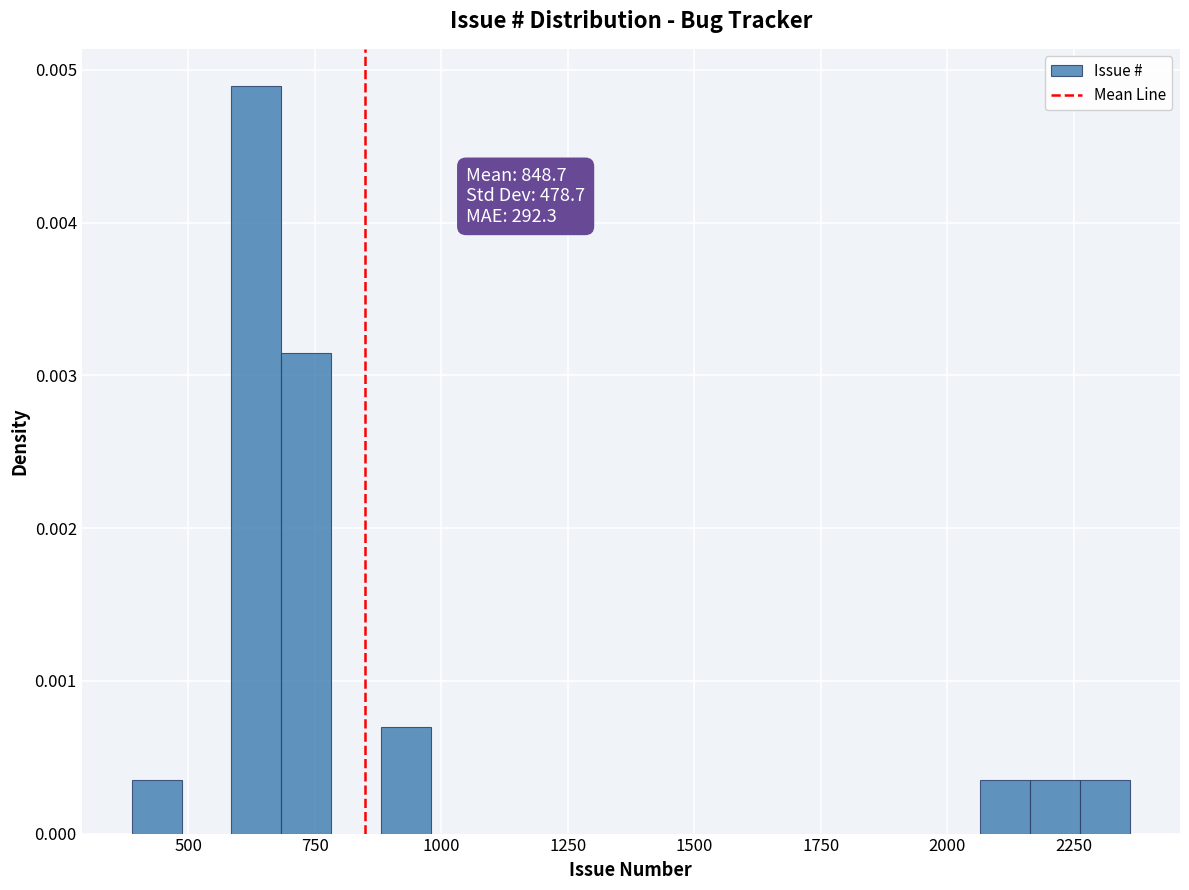

Around what value on the x-axis is the tallest bar? Give the approximate position of its centre, as read against the axis.

650